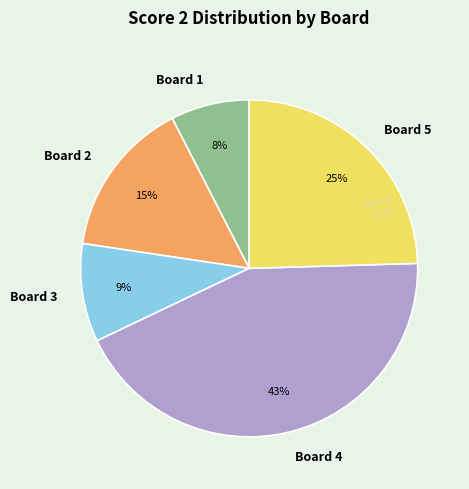

Count the number of slices in the pie.

5